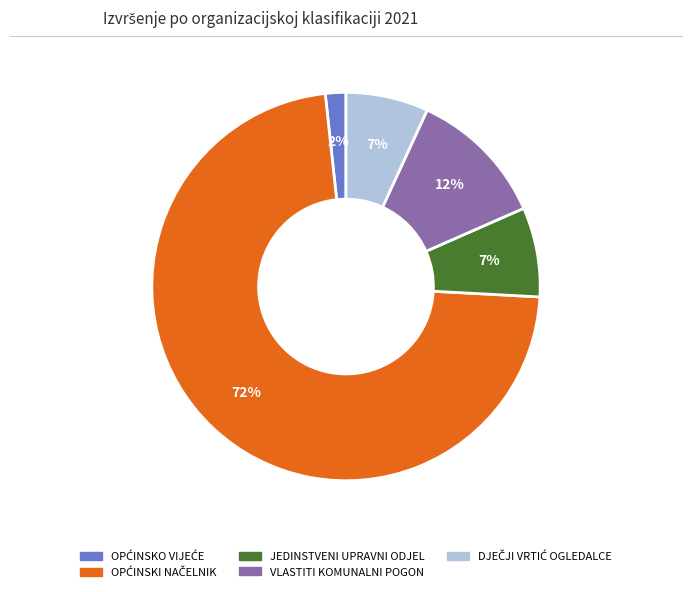

True or false: JEDINSTVENI UPRAVNI ODJEL accounts for 1% of the total.

False